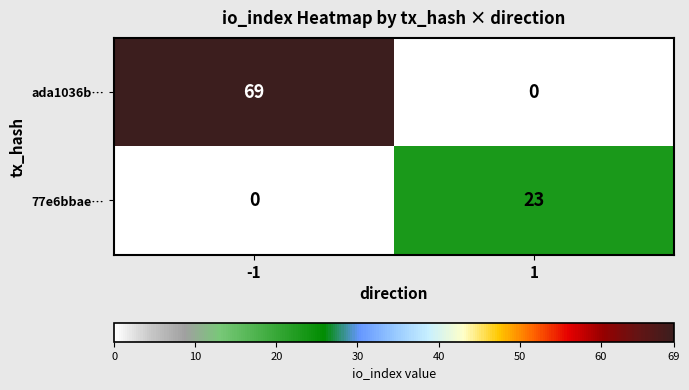

Which series has the largest total across all categories?

ada1036b…